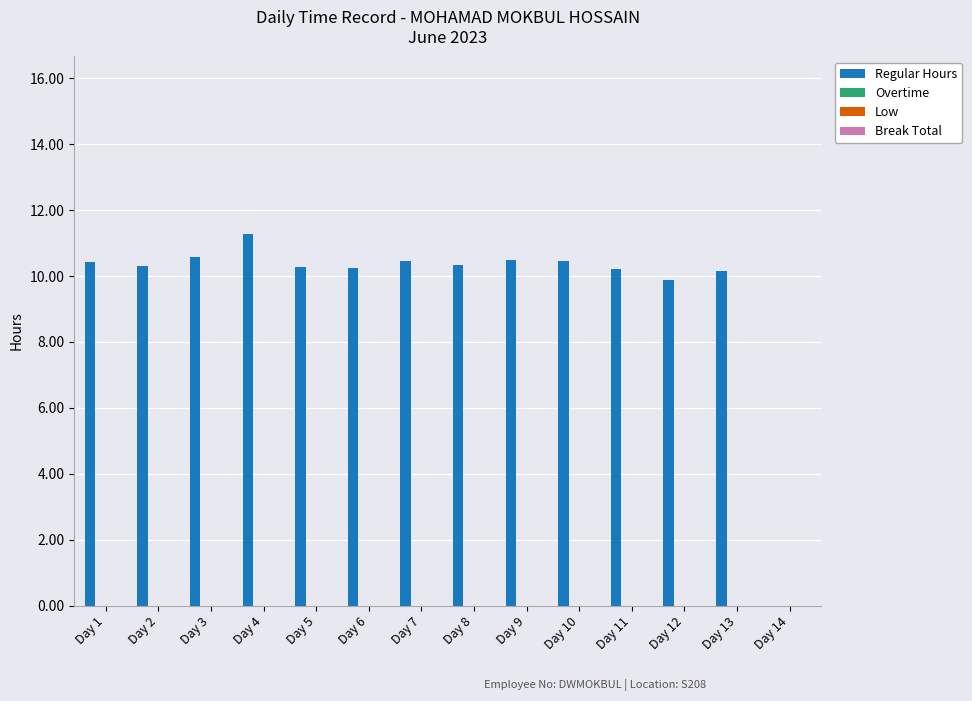

What is the maximum value shown in the chart?

11.3